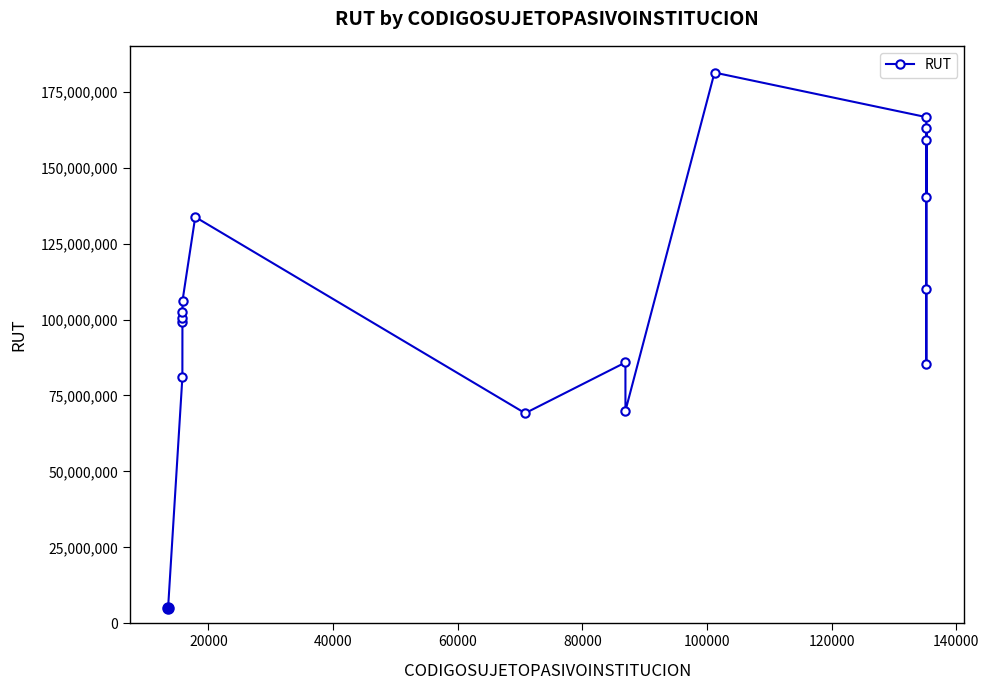

What is the greatest value displayed?

181305924